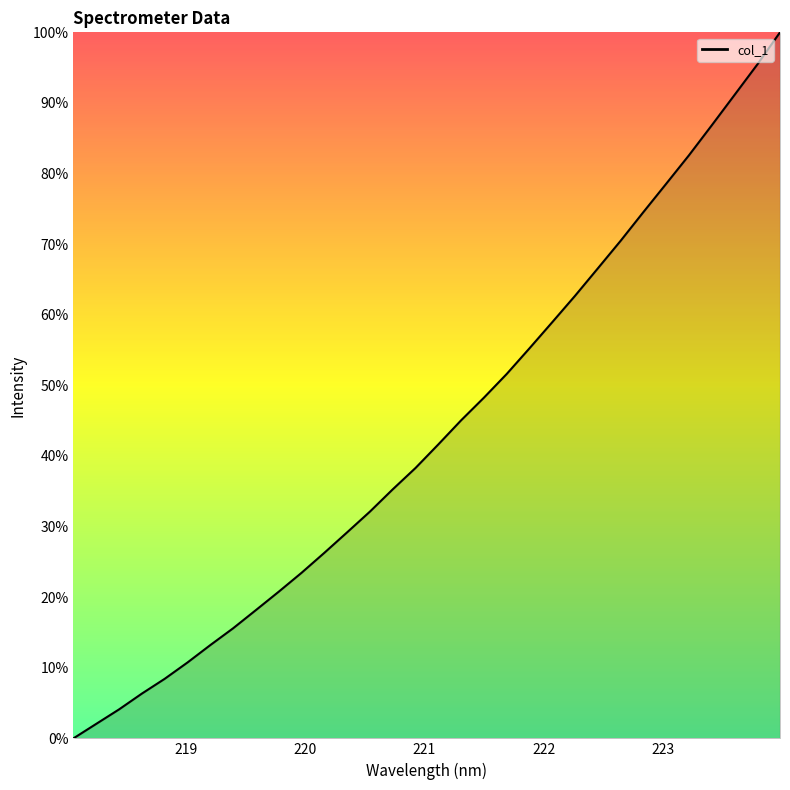

What is the greatest value displayed?

100.0